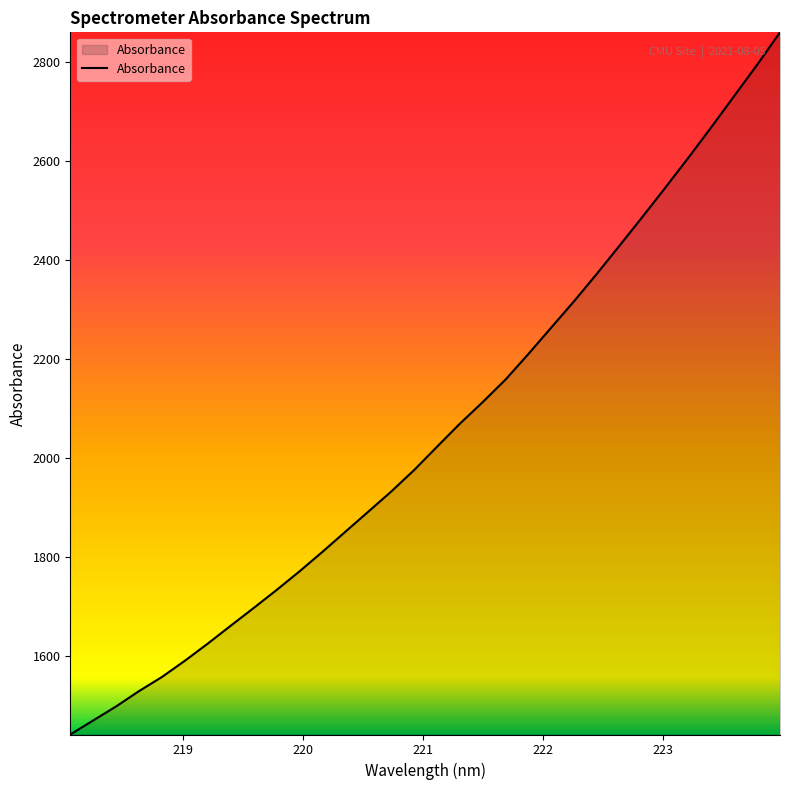

What is the difference between the maximum and minimum values?

1416.9